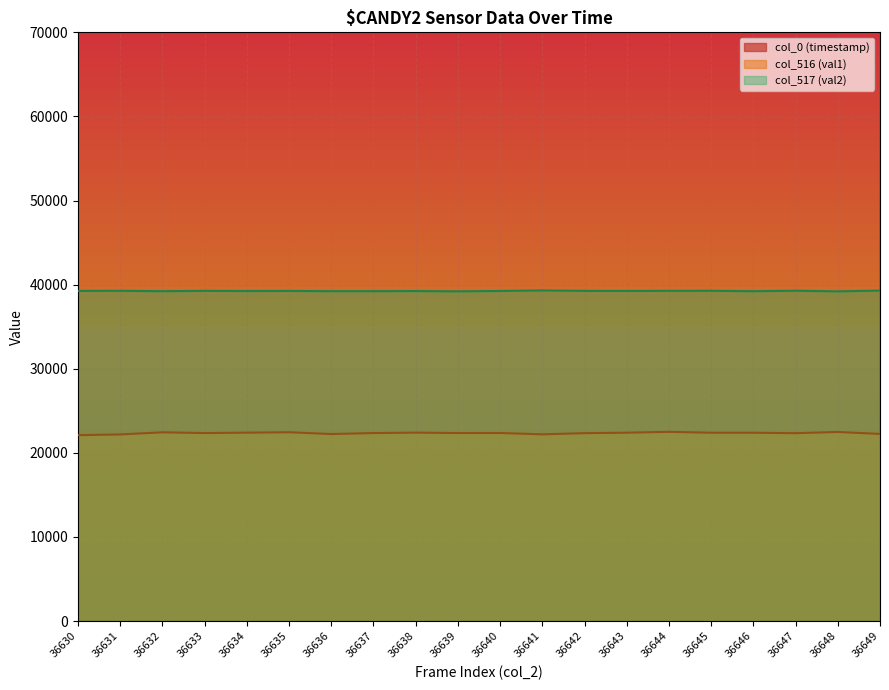

What is the average value of the col_0 (timestamp) series?

1593792140.1